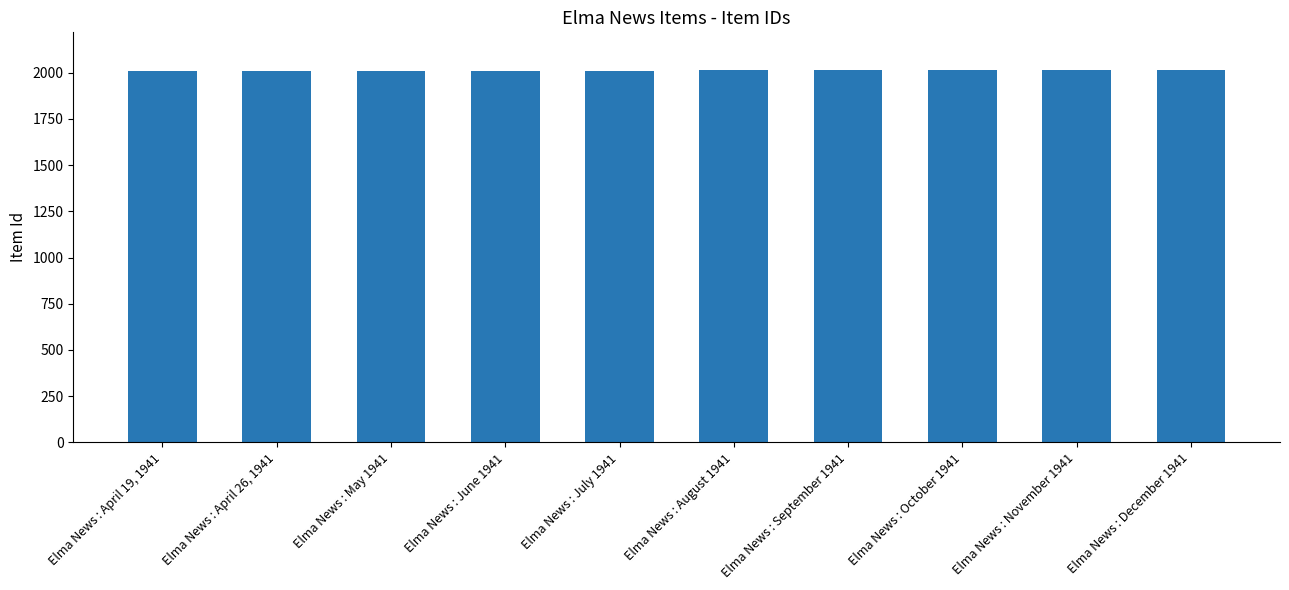

Approximately how many times larger is the value at Elma News : April 26, 1941 compared to Elma News : May 1941?

1.0